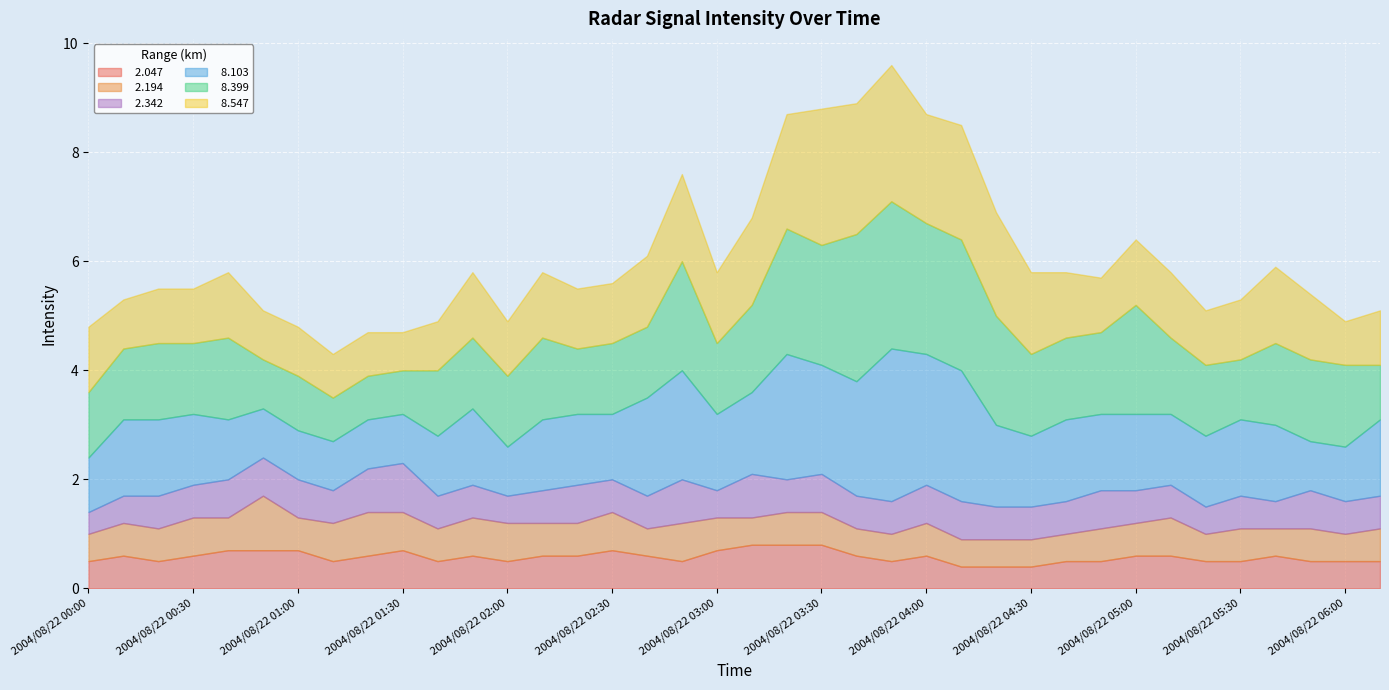

At which category does   2.194 reach its first local valley?

2004/08/22 00:40